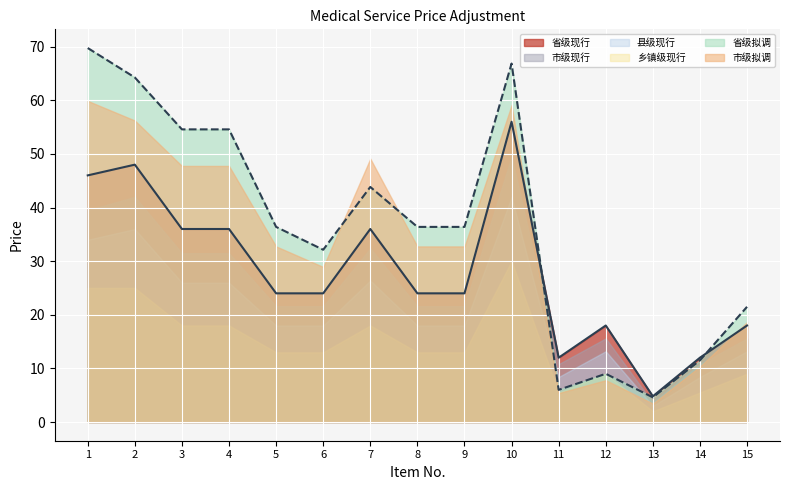

The value of 市级拟调 at 15 is 12.0. True or false?

False